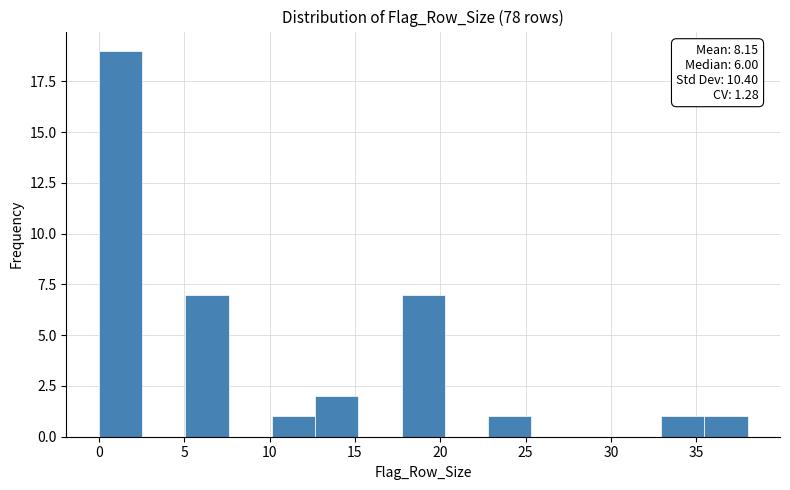

Which range on the x-axis has the tallest bar?

0.0 to 2.5